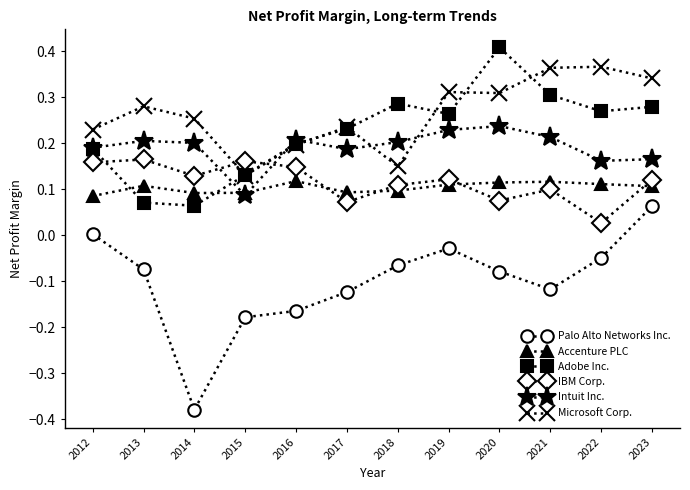

Rank the series by their maximum value, from highest to lowest.

Adobe Inc., Microsoft Corp., Intuit Inc., IBM Corp., Accenture PLC, Palo Alto Networks Inc.